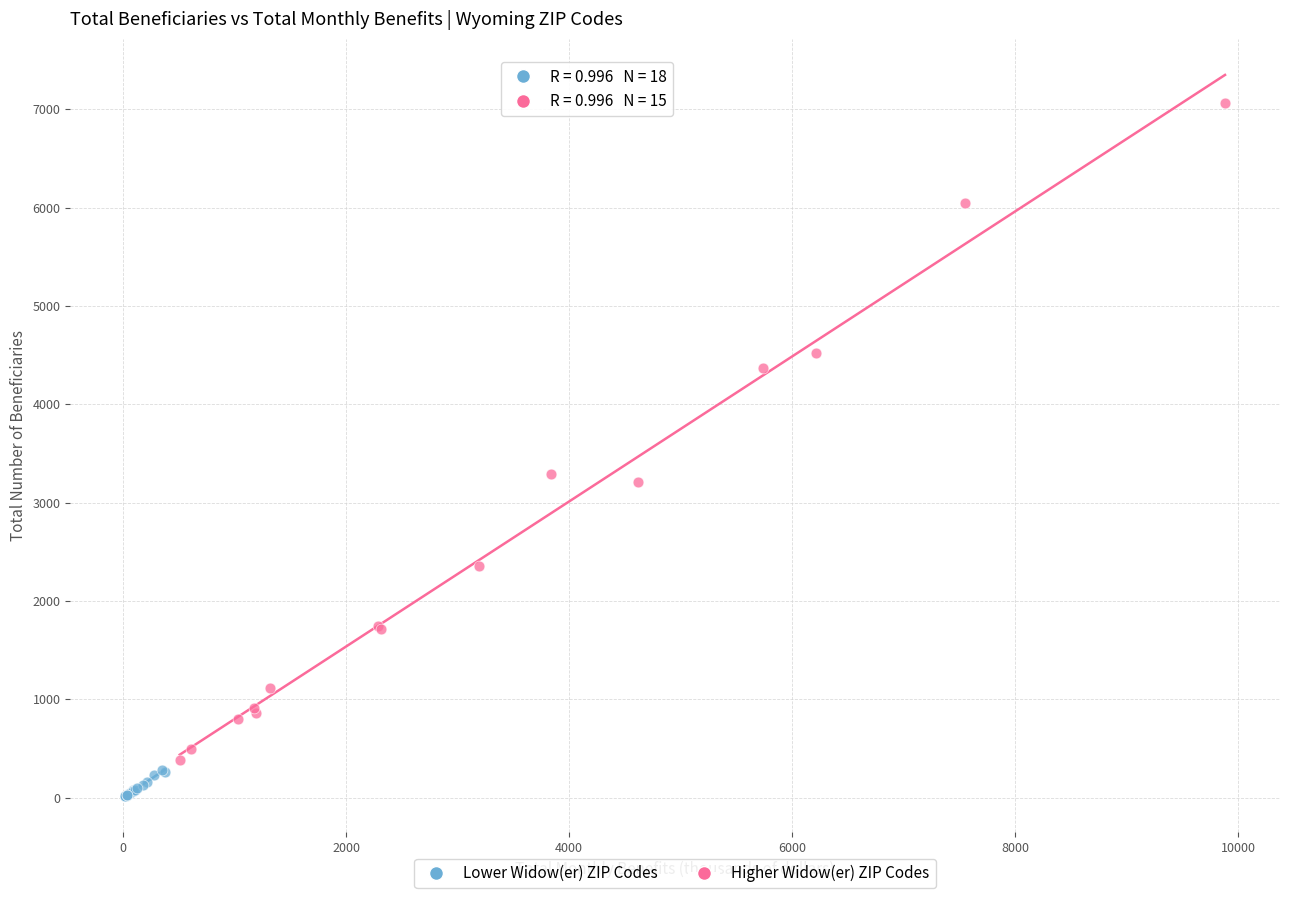

Which series reaches the minimum Y coordinate?

Lower Widow(er) ZIP Codes